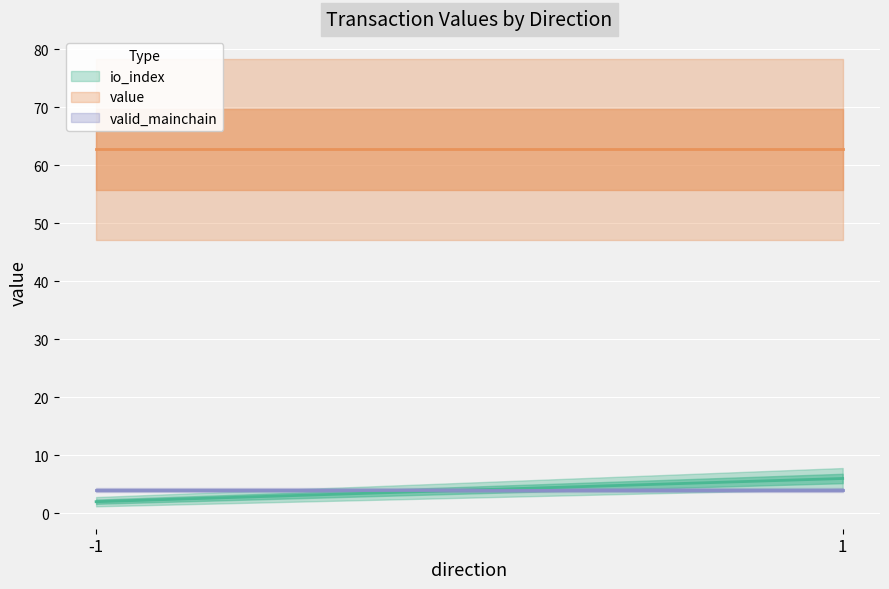

What are all the series names shown in the legend?

io_index, value, valid_mainchain